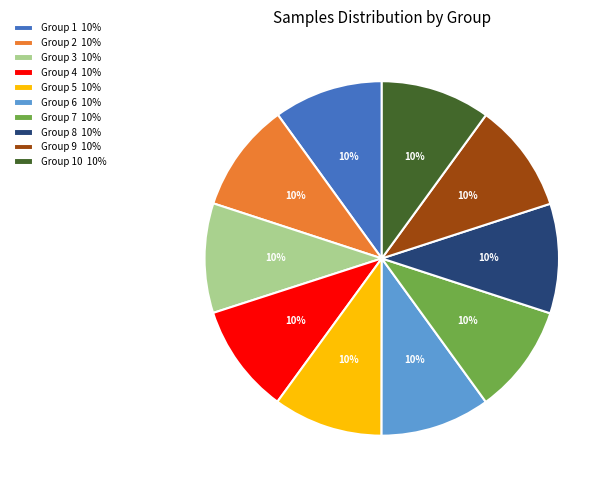

The Group 6 10% slice represents 5% of the pie. True or false?

False